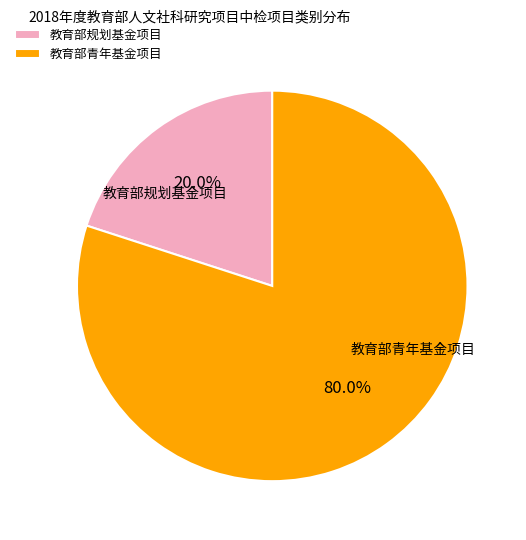

Between 教育部规划基金项目 and 教育部青年基金项目, which is larger?

教育部青年基金项目